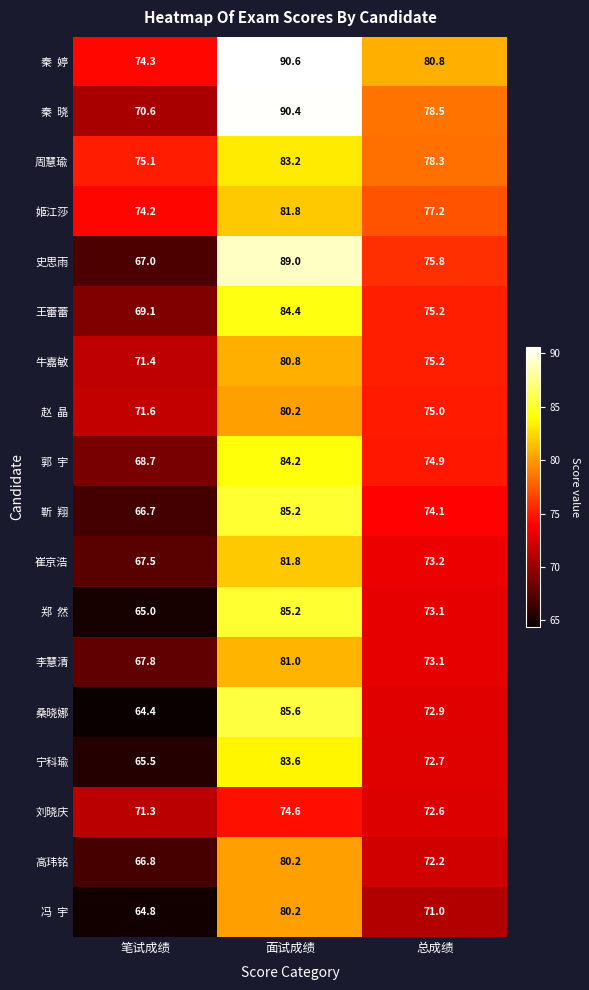

Rank the categories by 桑晓娜 value from lowest to highest.

笔试成绩, 总成绩, 面试成绩